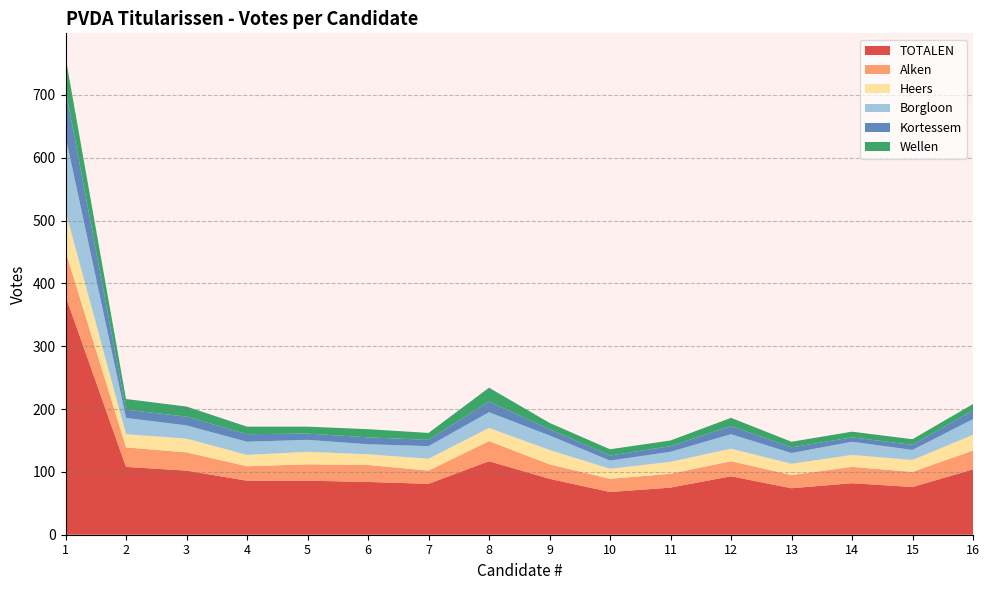

Reading left to right, extract all data points from this chart.

Alken: 71	31	29	23	26	27	21	32	23	21	22	24	21	26	24	30
Heers: 64	21	22	18	20	17	19	21	23	16	19	20	18	19	19	25
Kortessem: 75	13	14	12	10	11	10	17	10	8	9	13	9	7	8	14
Borgloon: 119	26	21	21	19	16	20	25	23	13	16	23	17	21	16	25
Wellen: 51	17	16	12	11	13	11	22	10	10	9	13	9	9	9	10
TOTALEN: 380	108	102	86	86	84	81	117	89	68	75	93	74	82	76	104